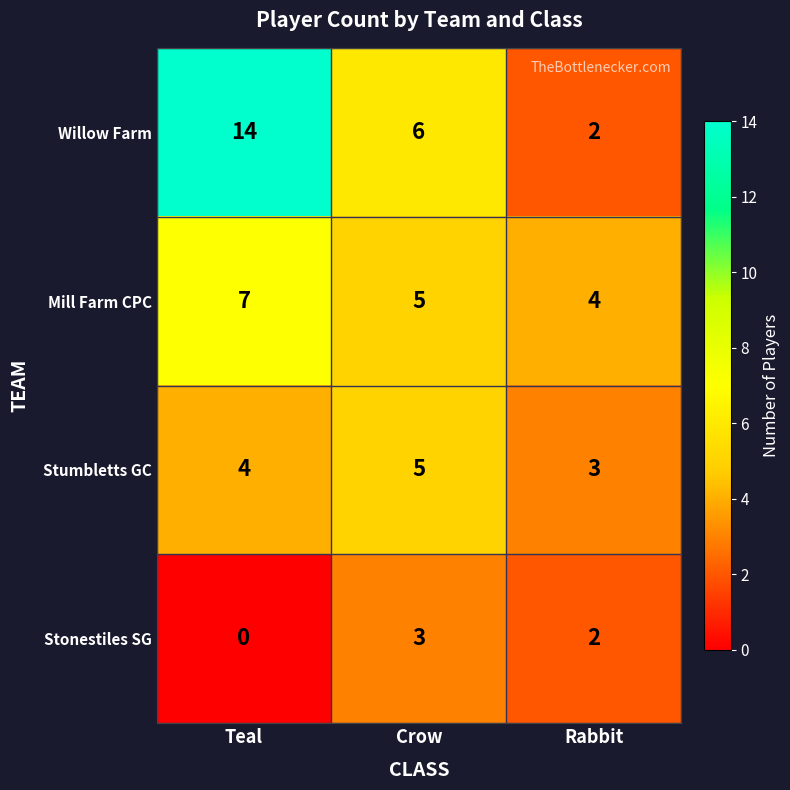

Reading left to right, transcribe all the data shown in this chart.

Willow Farm: Teal=14	Crow=6	Rabbit=2
Mill Farm CPC: Teal=7	Crow=5	Rabbit=4
Stumbletts GC: Teal=4	Crow=5	Rabbit=3
Stonestiles SG: Teal=0	Crow=3	Rabbit=2